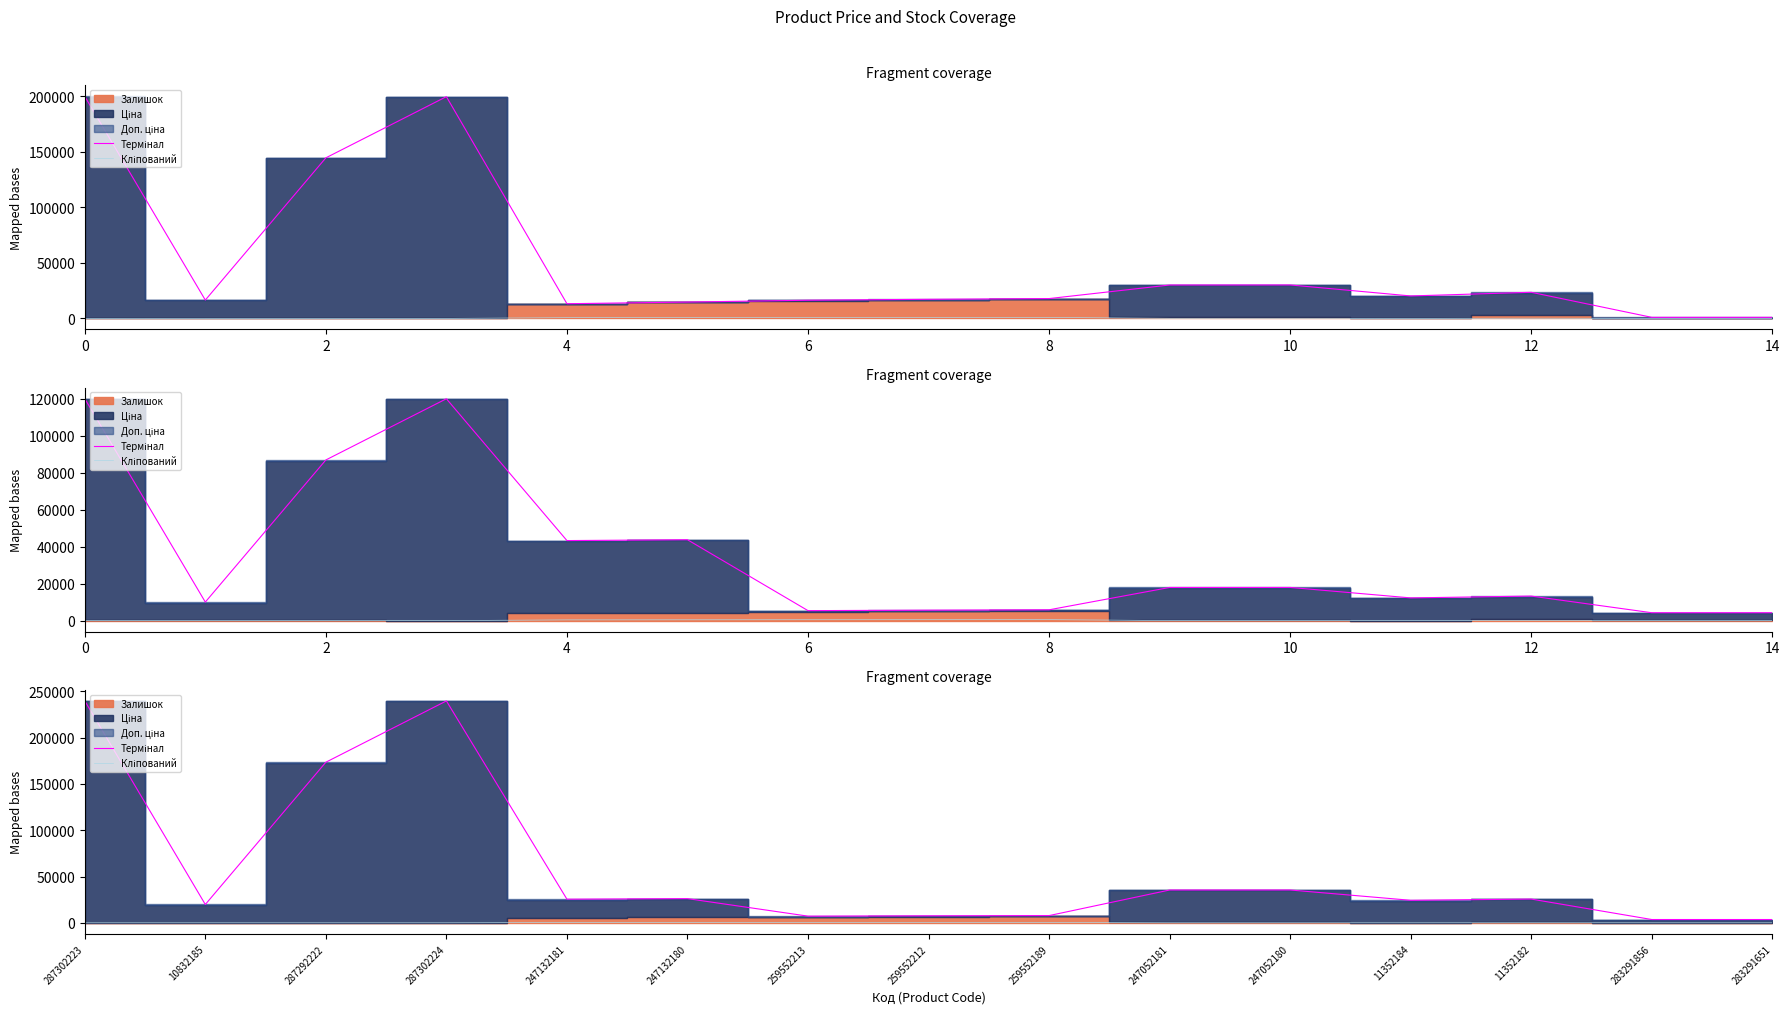

Which series has the largest total across all categories?

Термінал